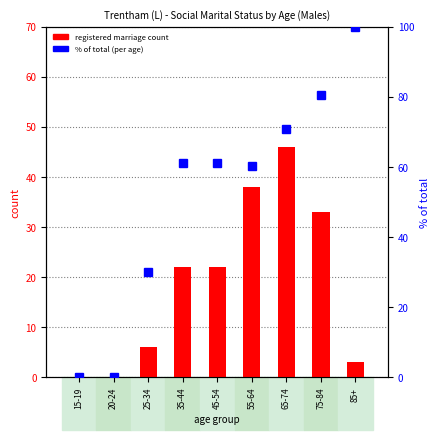

Rank the categories by registered marriage value from highest to lowest.

65-74, 55-64, 75-84, 35-44, 45-54, 25-34, 85+, 15-19, 20-24